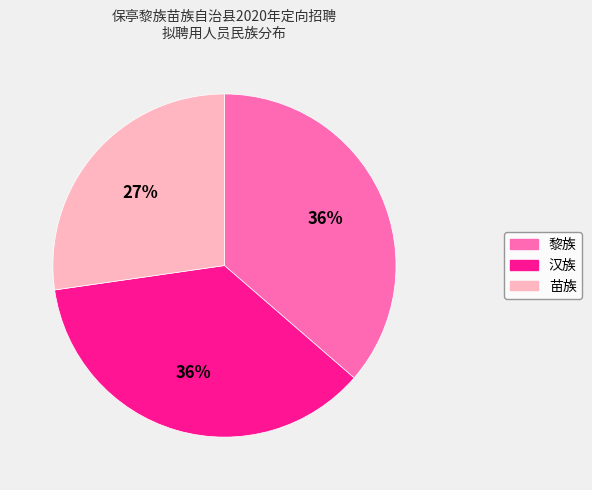

Does 黎族 account for over 50% of the chart?

No